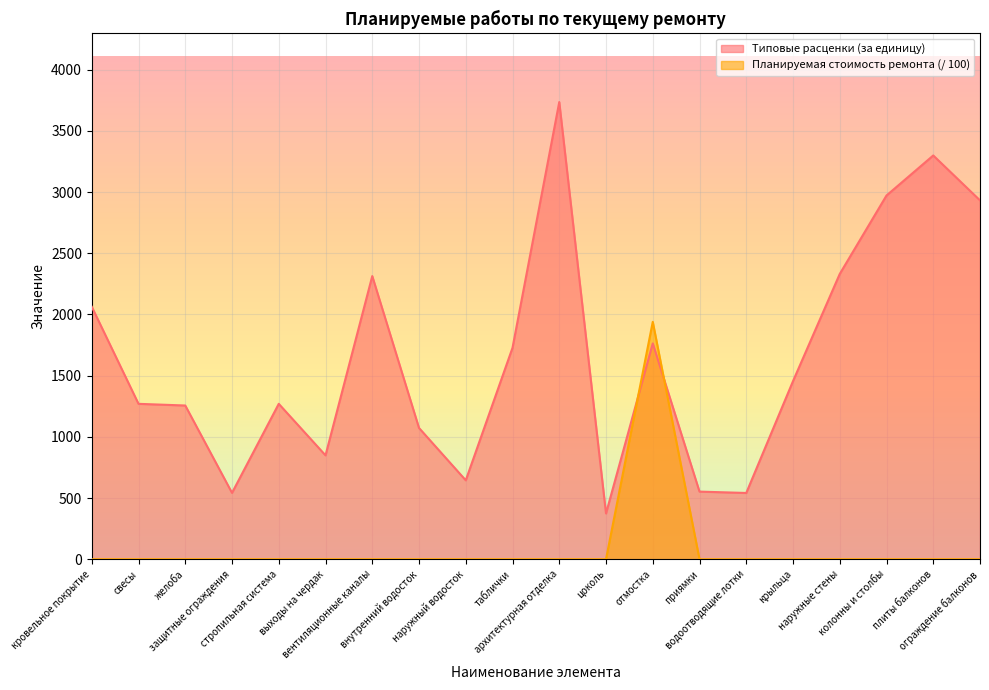

What is the average value of the Планируемая стоимость ремонта series?

97.0